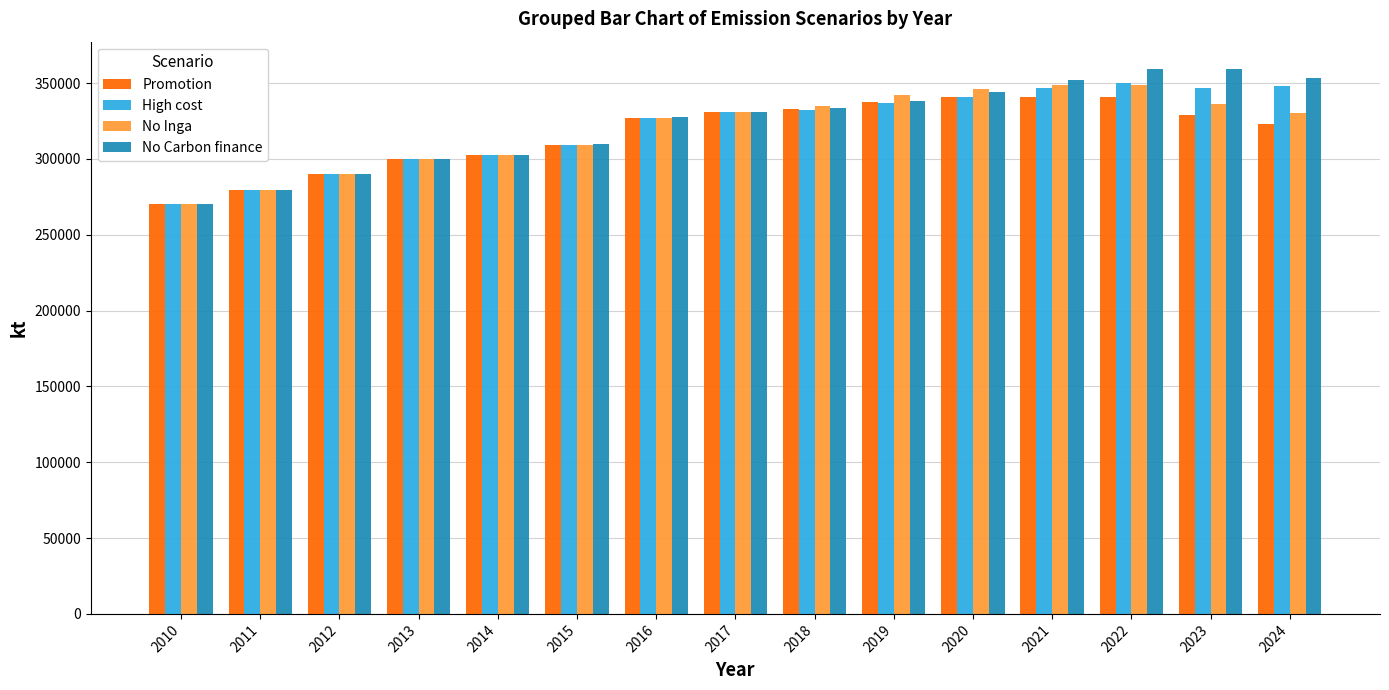

What is the average value of the No Carbon finance series?

323368.8